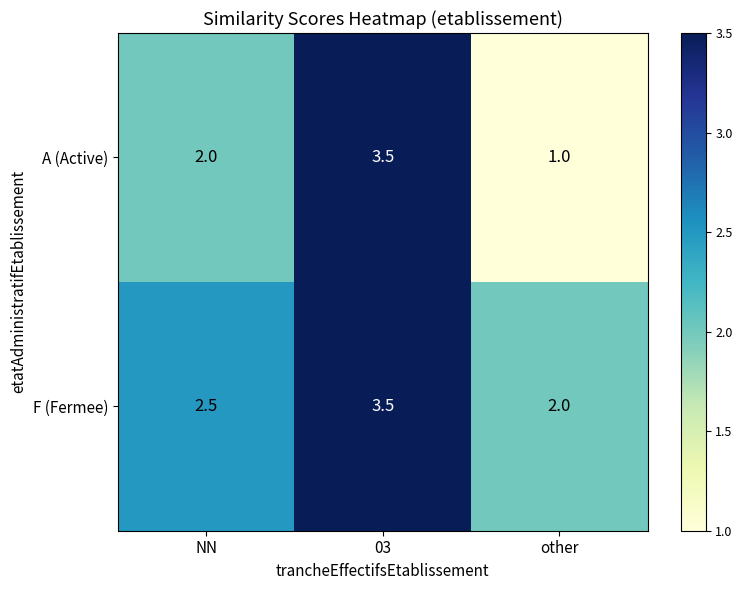

What is the average value of the A (Active) series?

2.2